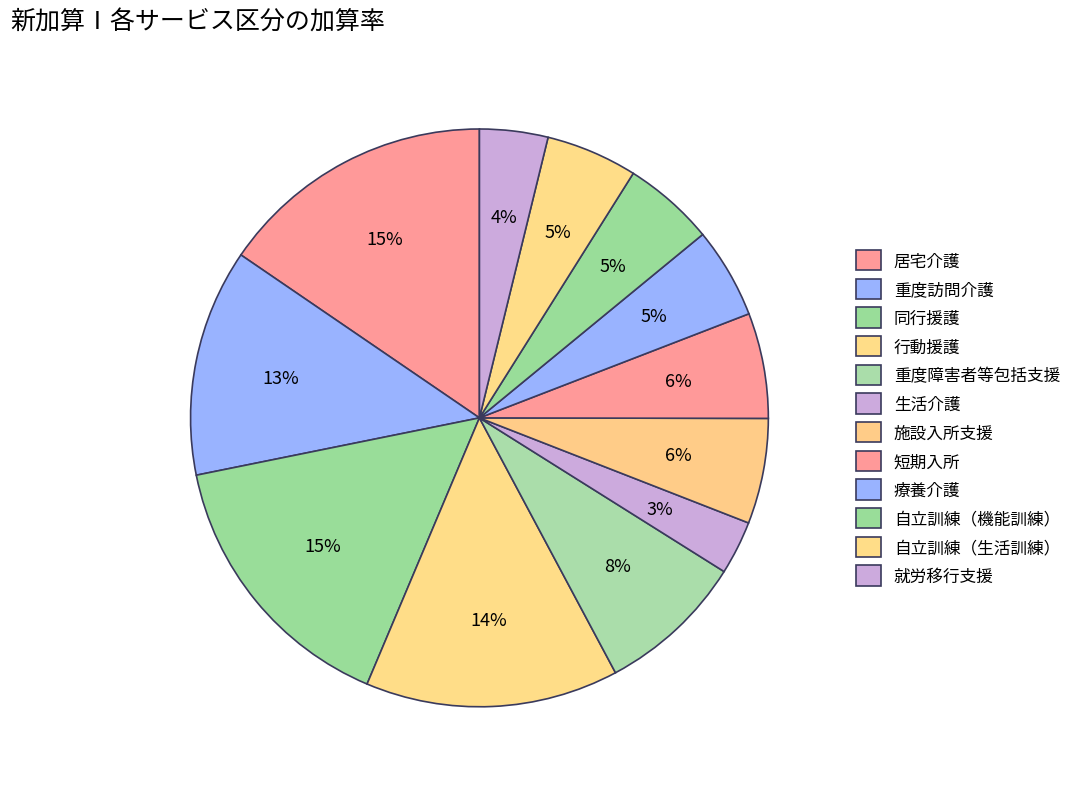

How much of the chart is everything except 重度障害者等包括支援?

91.7%